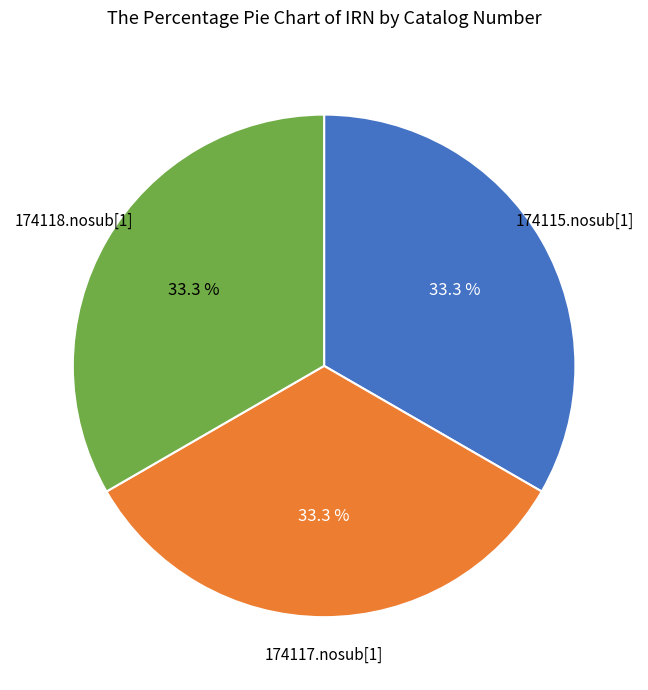

Approximately how many times larger is the value at 174117.nosub[1] compared to 174118.nosub[1]?

1.0